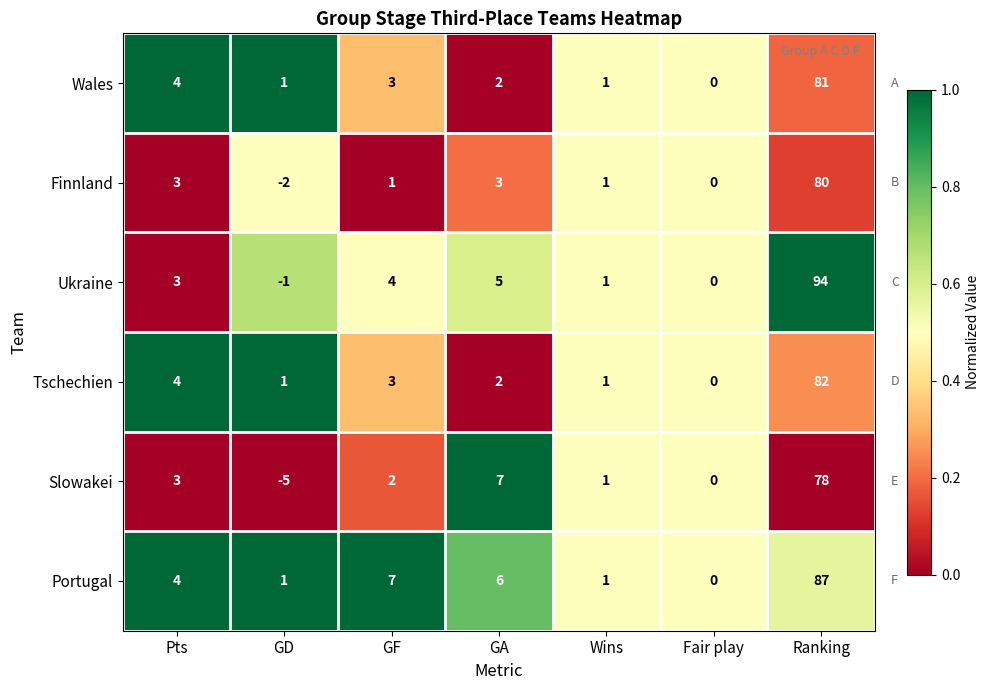

Read the Slowakei value at GD.

-5